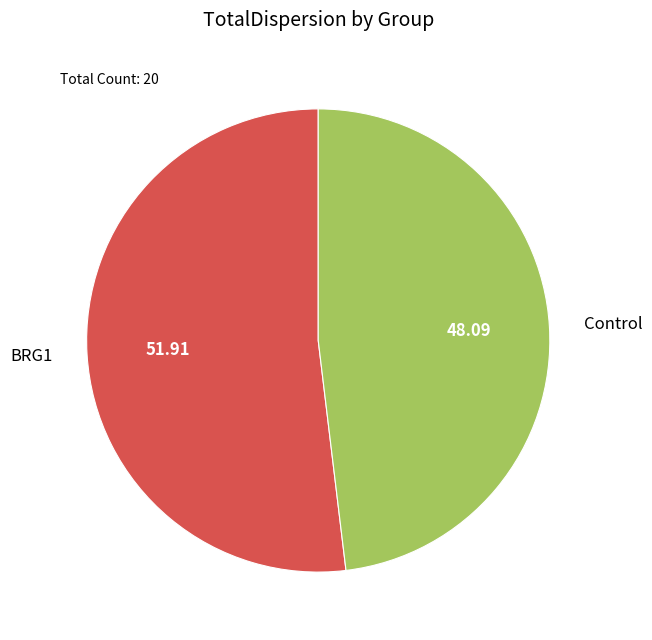

Do BRG1 and Control together represent more than half of the pie?

Yes